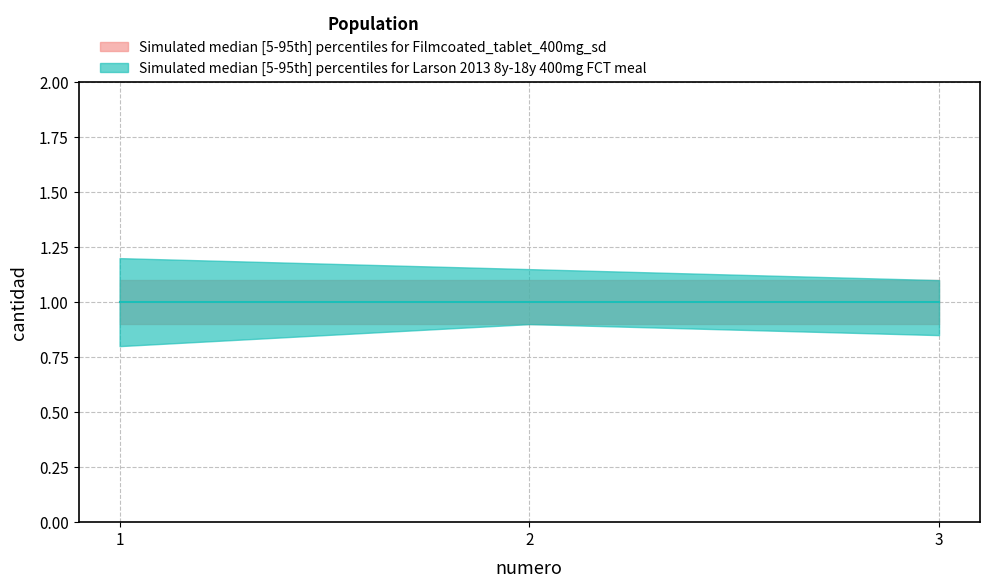

Reading left to right, transcribe all the data shown in this chart.

cantidad_lower: 0.8	0.9	0.8
cantidad_median: 1.0	1.0	1.0
cantidad_upper: 1.2	1.1	1.1